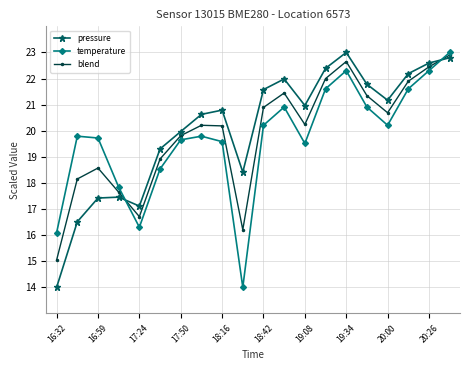

What is the greatest value displayed?

23.0